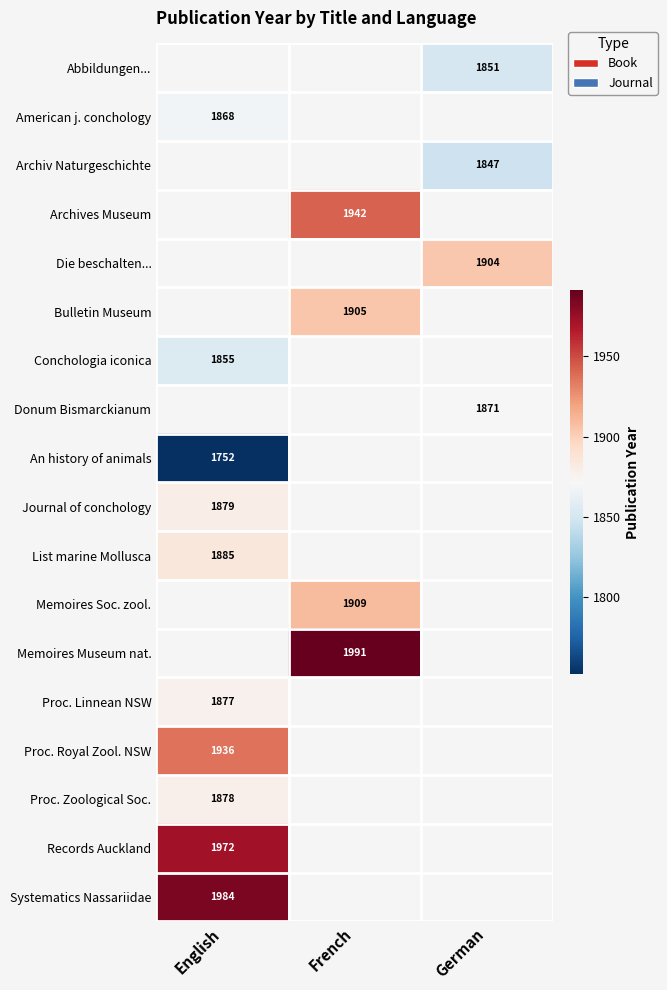

Is the value of Donum Bismarckianum at German greater than the value of List marine Mollusca at English?

No